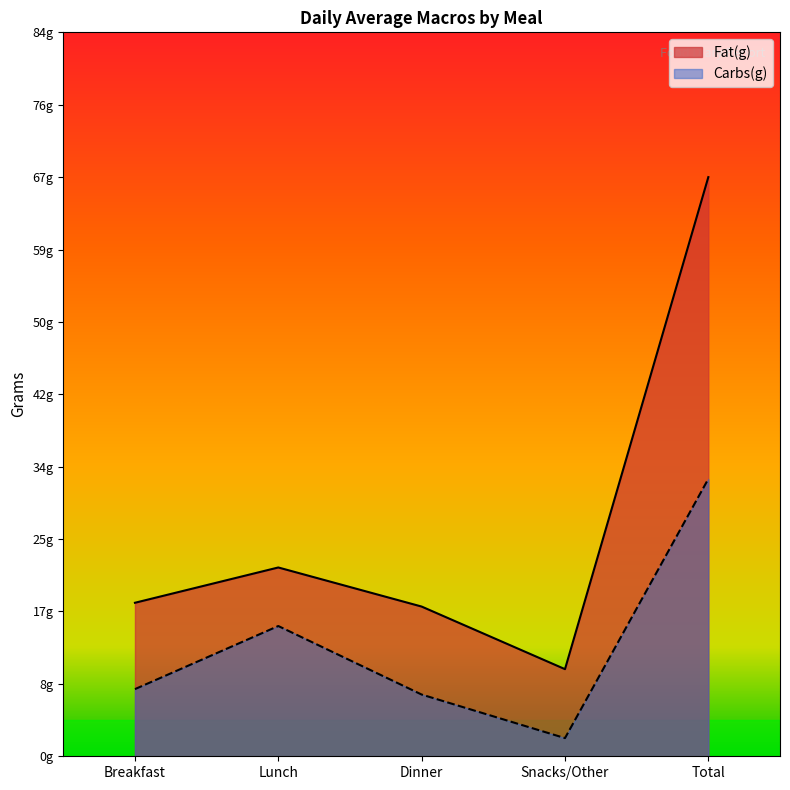

What is the greatest value displayed?

67.3